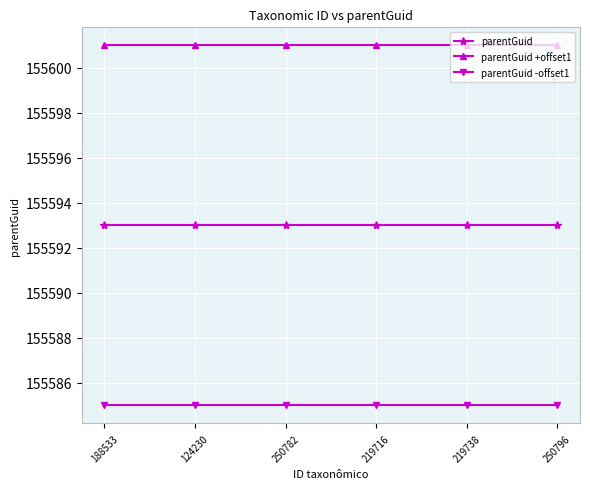

Is the value of parentGuid -offset1 at 219738 greater than the value of parentGuid +offset1 at 188533?

No